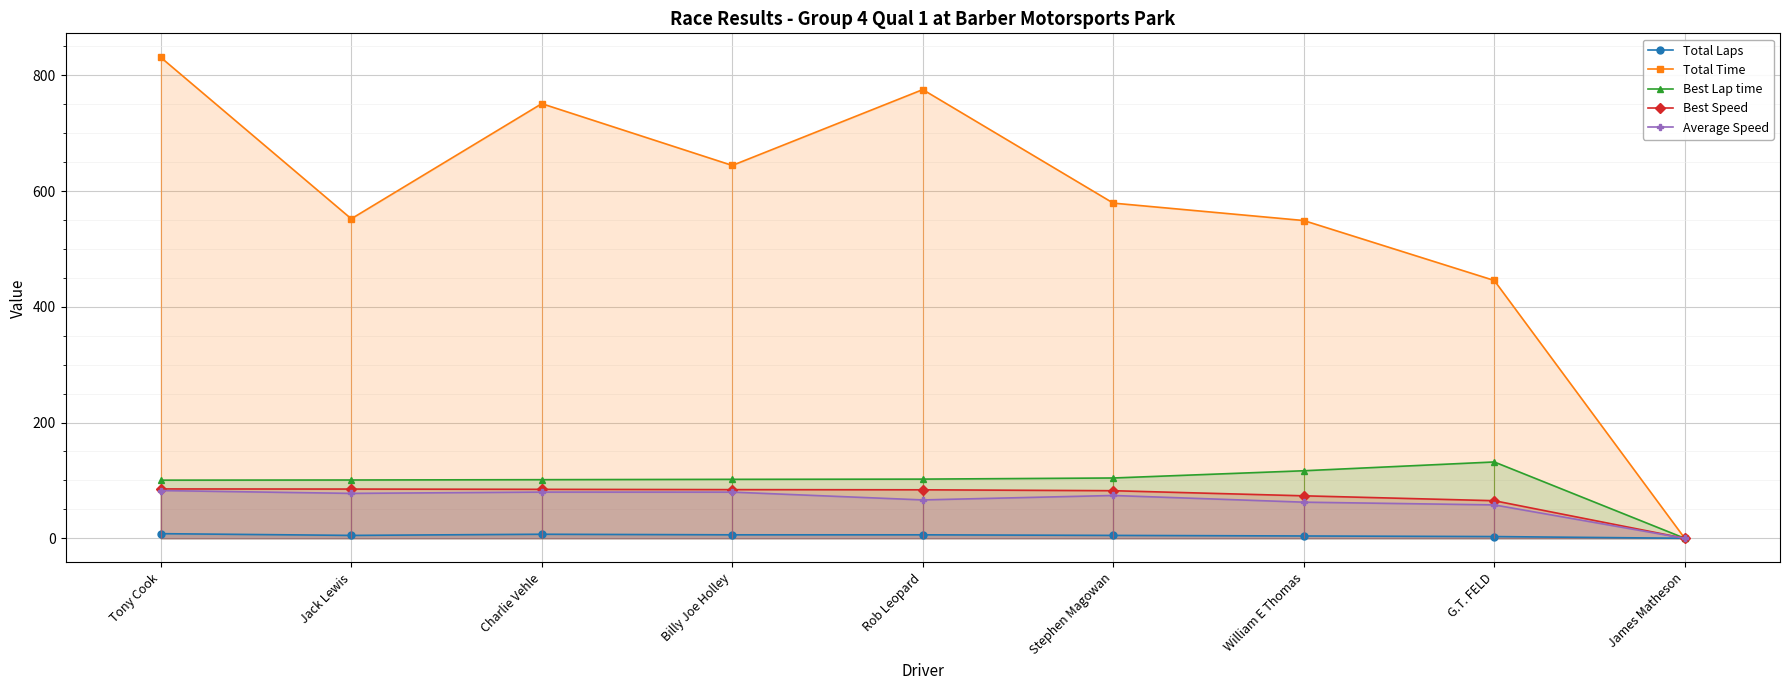

Which series has the widest spread of values?

Total Time